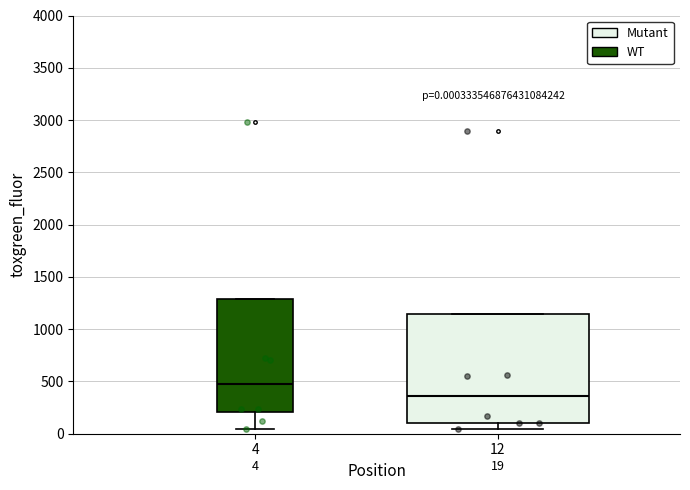

Which box has the highest median line?

4